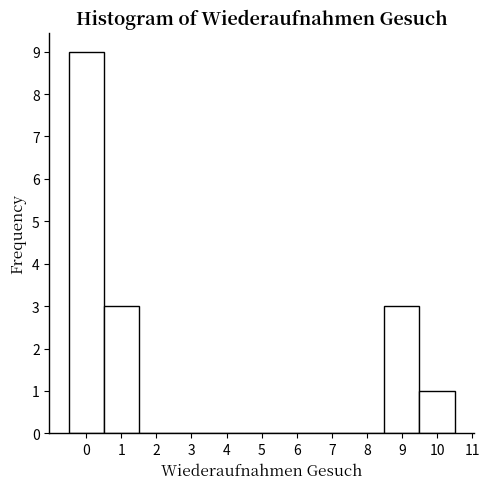

Reading left to right, transcribe this chart: for each bar, give the range it covers on the x-axis and its height. The values are not printed on the chart, so give them approximately, as read against the axis.

-0.5 to 0.5: 9
0.5 to 1.5: 3
1.5 to 2.5: 0
2.5 to 3.5: 0
3.5 to 4.5: 0
4.5 to 5.5: 0
5.5 to 6.5: 0
6.5 to 7.5: 0
7.5 to 8.5: 0
8.5 to 9.5: 3
9.5 to 10.5: 1